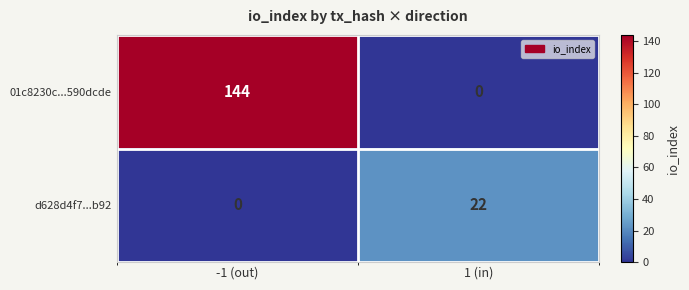

Reading left to right, list all the values displayed in this chart.

01c8230c...590dcde: -1 (out)=144	1 (in)=0
d628d4f7...b92: -1 (out)=0	1 (in)=22